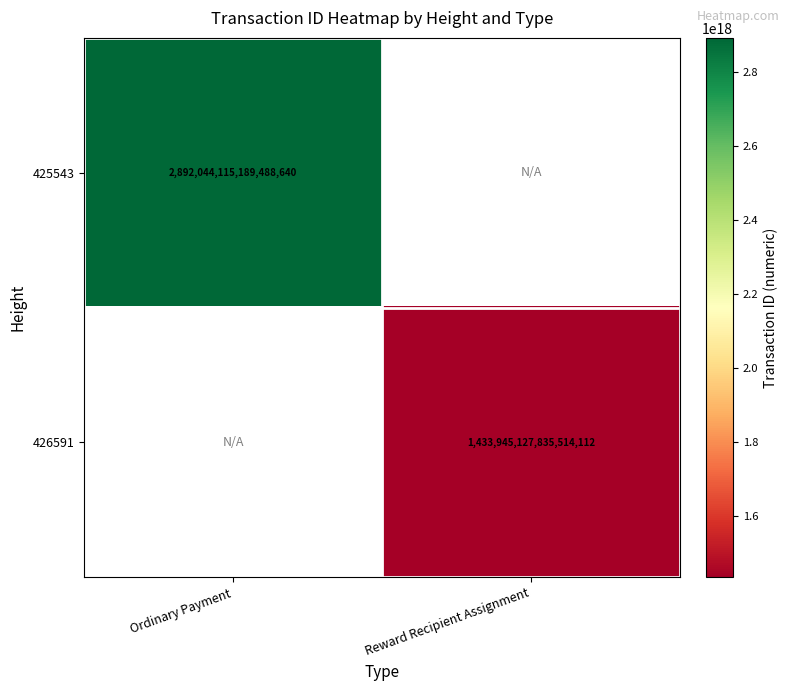

At which category does the chart reach its peak across all series?

Ordinary Payment